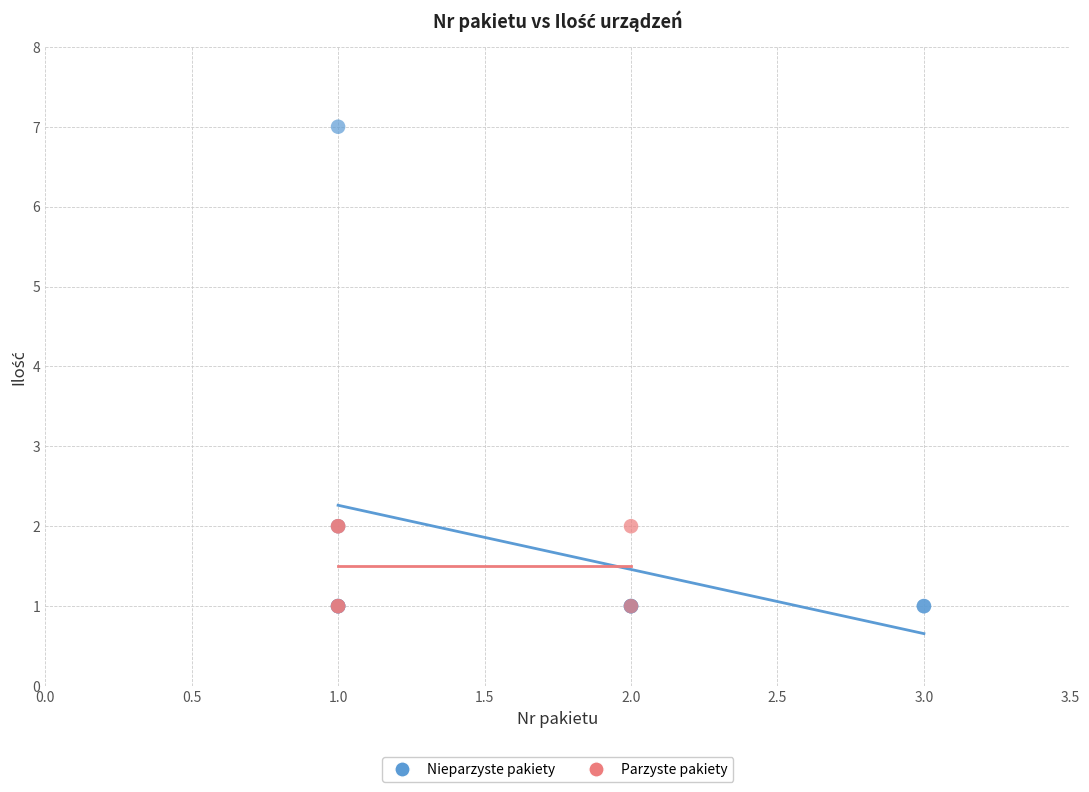

Which series has the widest spread of Y values?

Nieparzyste pakiety